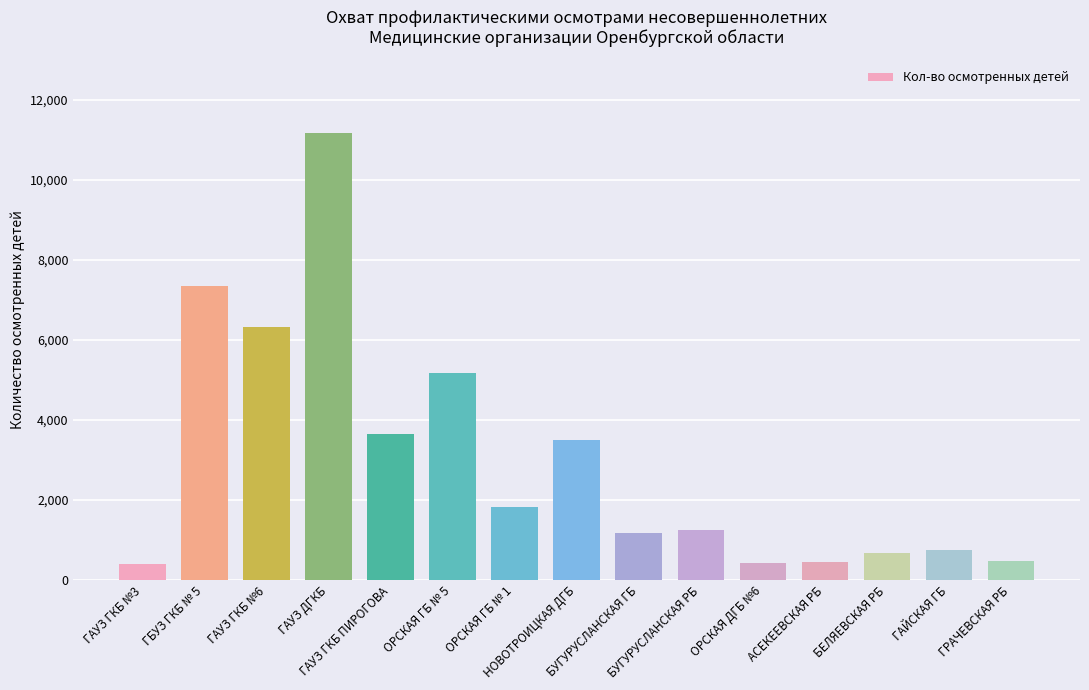

What is the difference between the second highest and minimum values?

6954